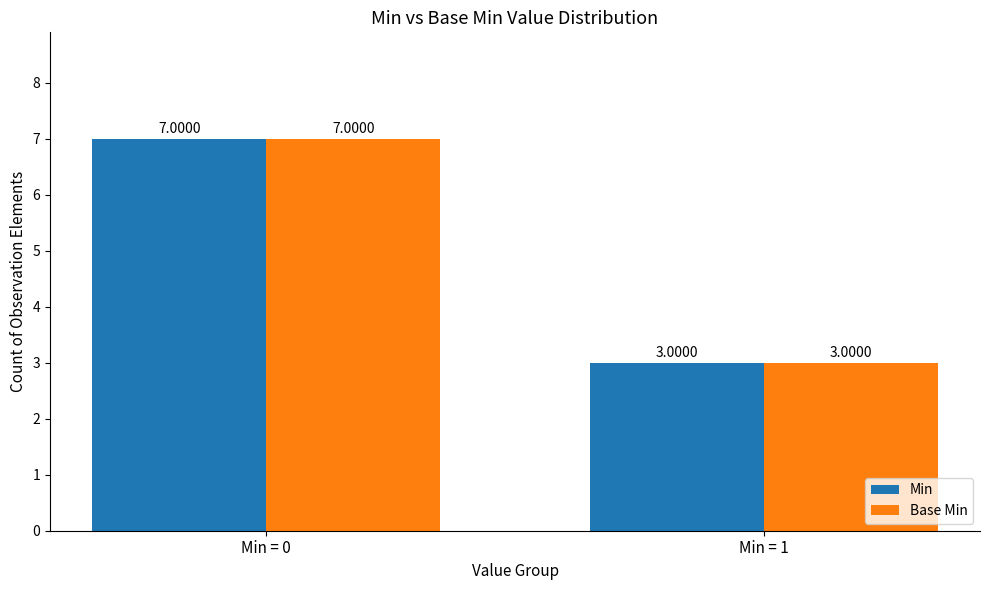

At how many categories does at least one series exceed 6?

1